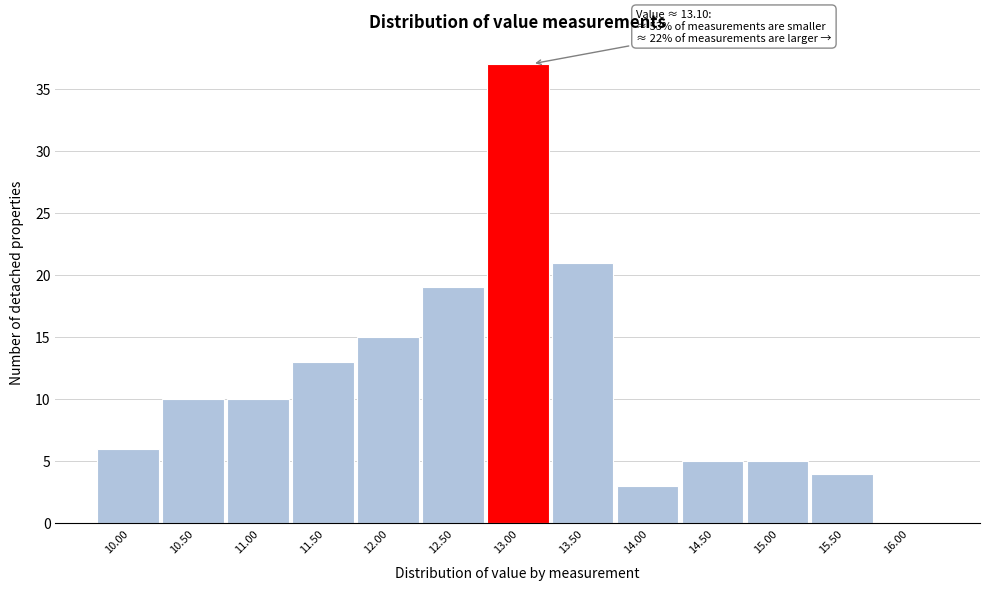

Over which range of the x-axis is the bar tallest?

12.75 to 13.25